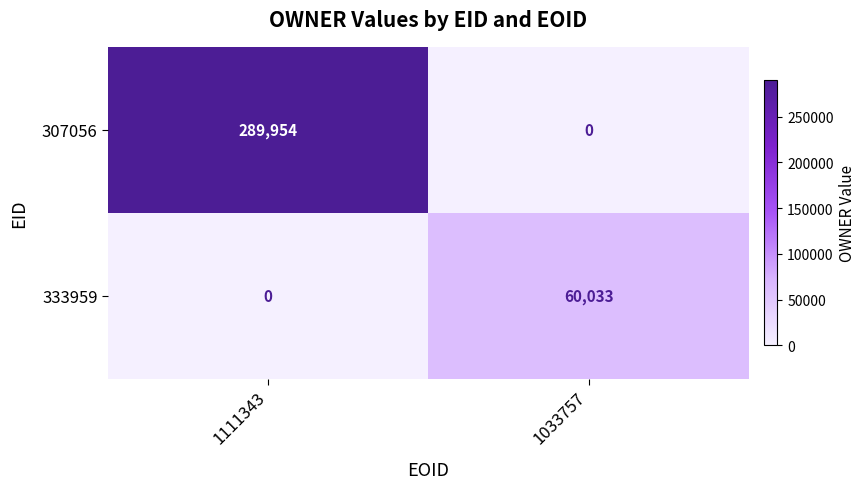

List the series in order of their overall mean, highest first.

307056, 333959